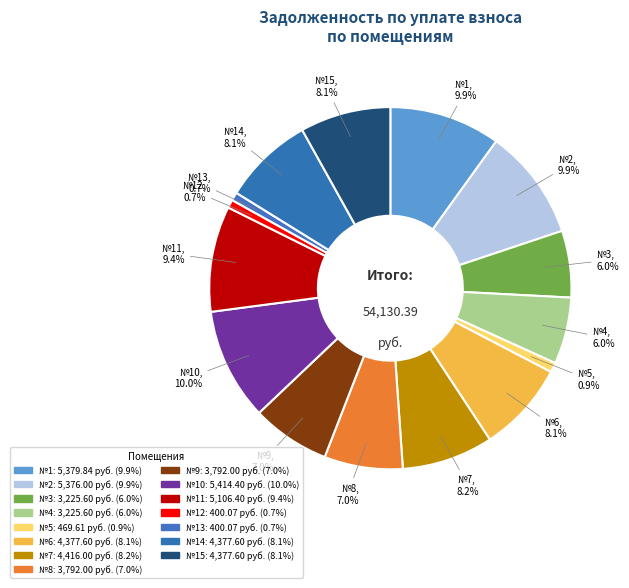

Which category has the smallest portion of the pie?

12